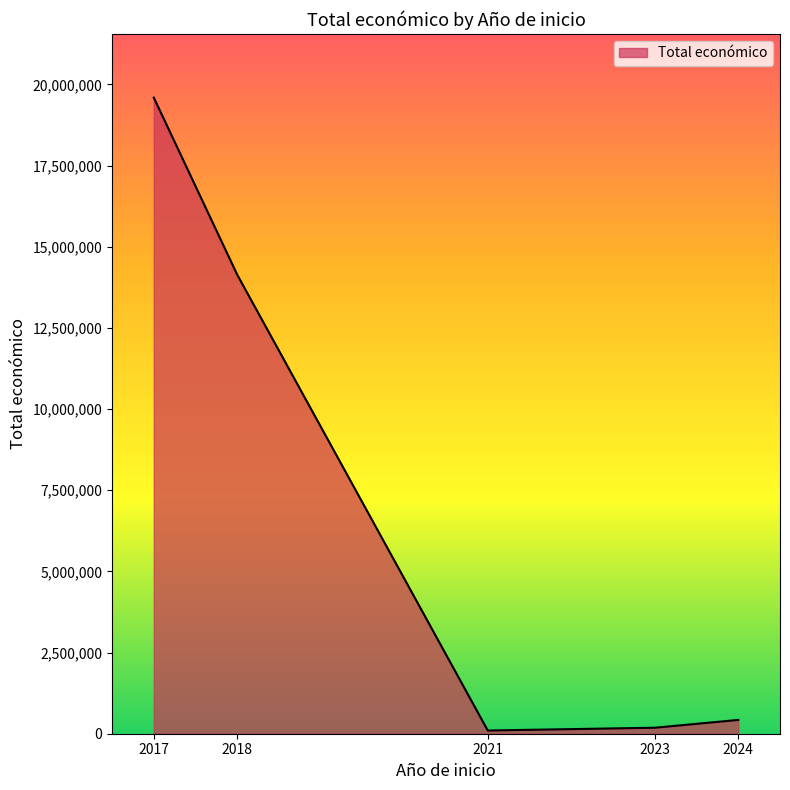

How many distinct data groups are displayed?

1